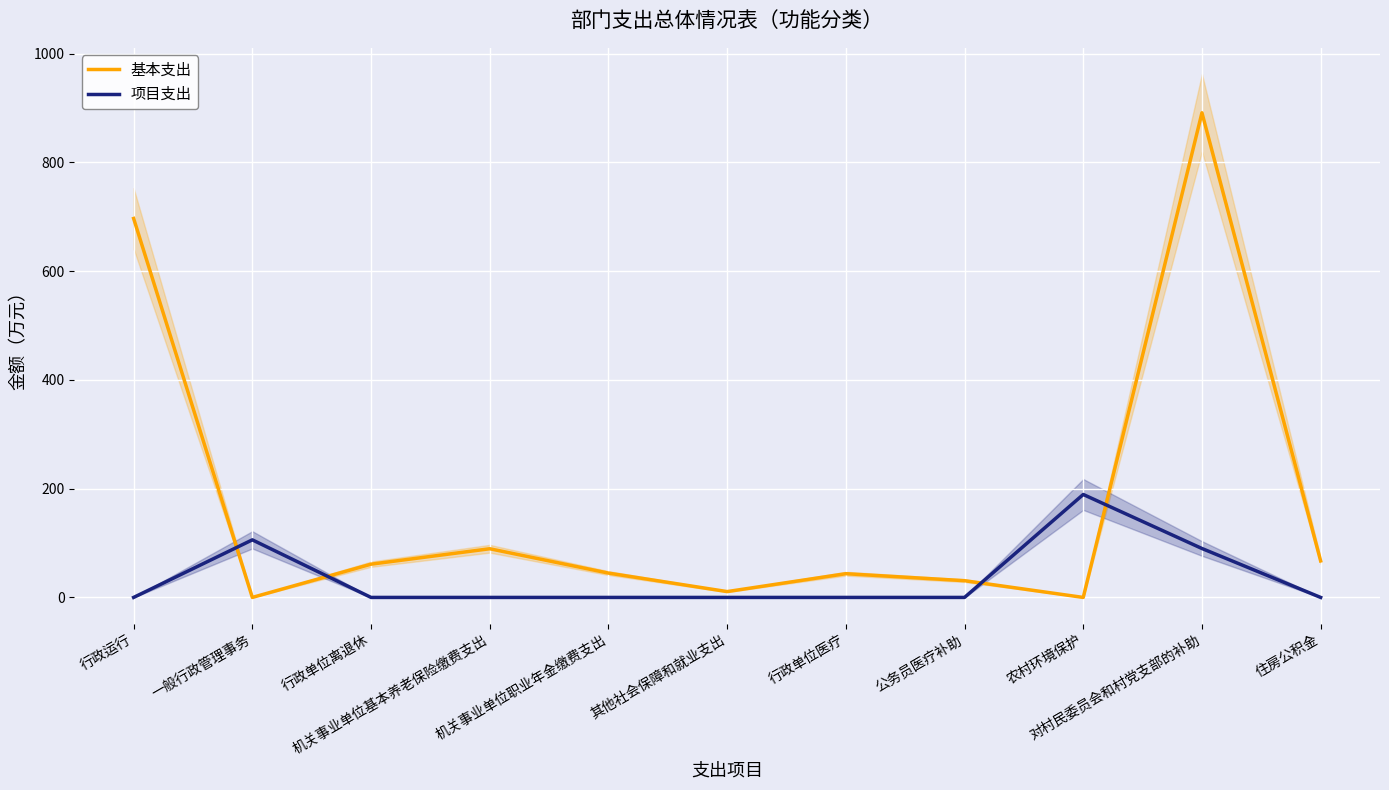

Rank the categories by 基本支出 value from lowest to highest.

一般行政管理事务, 农村环境保护, 其他社会保障和就业支出, 公务员医疗补助, 行政单位医疗, 机关事业单位职业年金缴费支出, 行政单位离退休, 住房公积金, 机关事业单位基本养老保险缴费支出, 行政运行, 对村民委员会和村党支部的补助